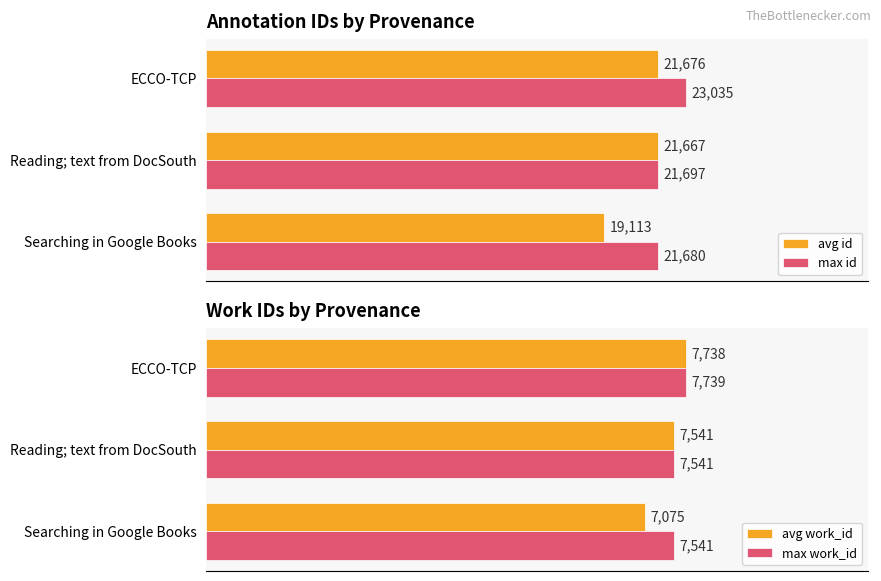

Is the value of avg id at Reading; text from DocSouth greater than the value of max id at Reading; text from DocSouth?

No